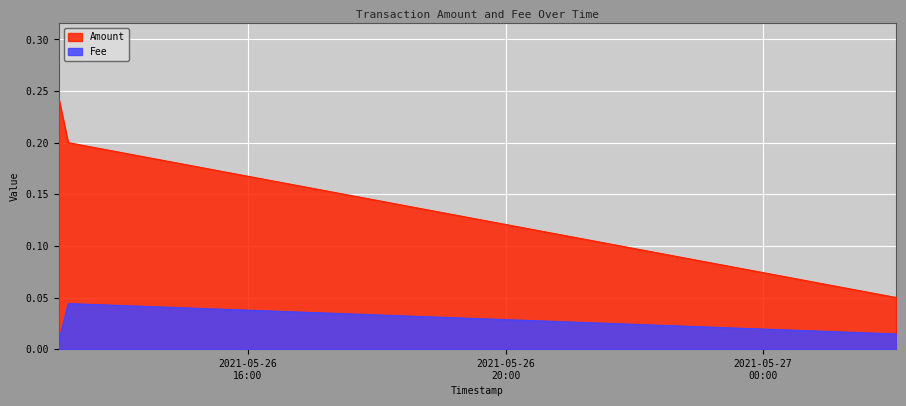

What position from the left is 2021-05-26 13:03:42?

1